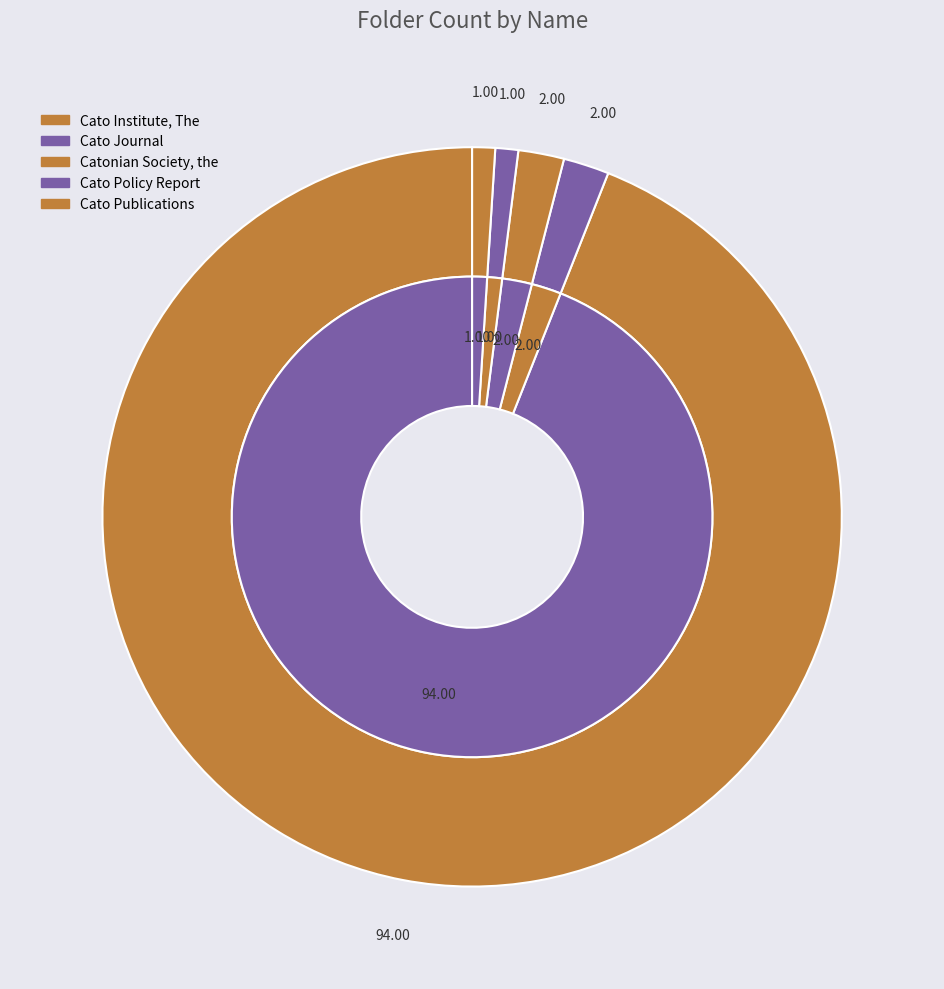

To the nearest percent, what percentage of the pie is Catonian Society, the?

2%